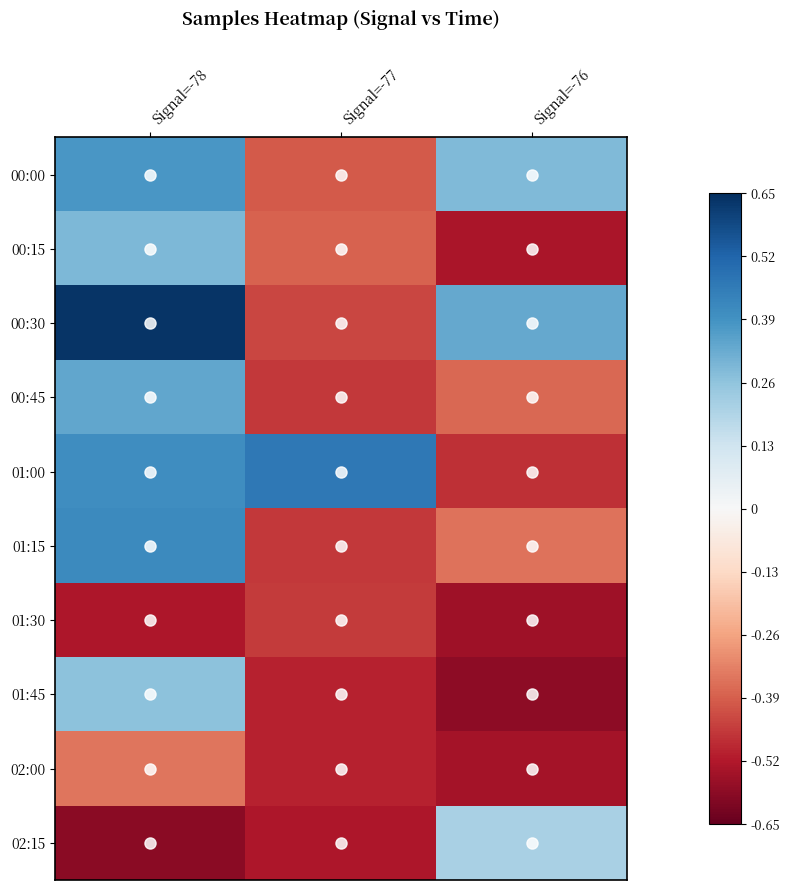

What is the minimum value shown in the chart?

-0.6